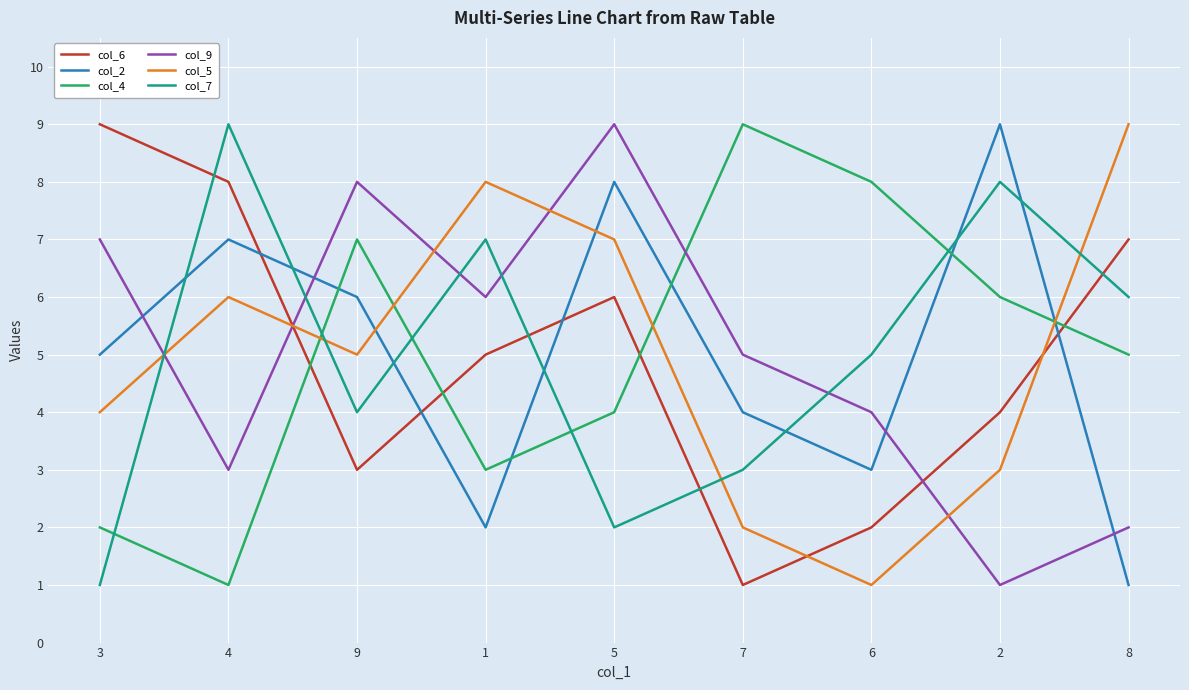

What is the total value across all series at 5?

36